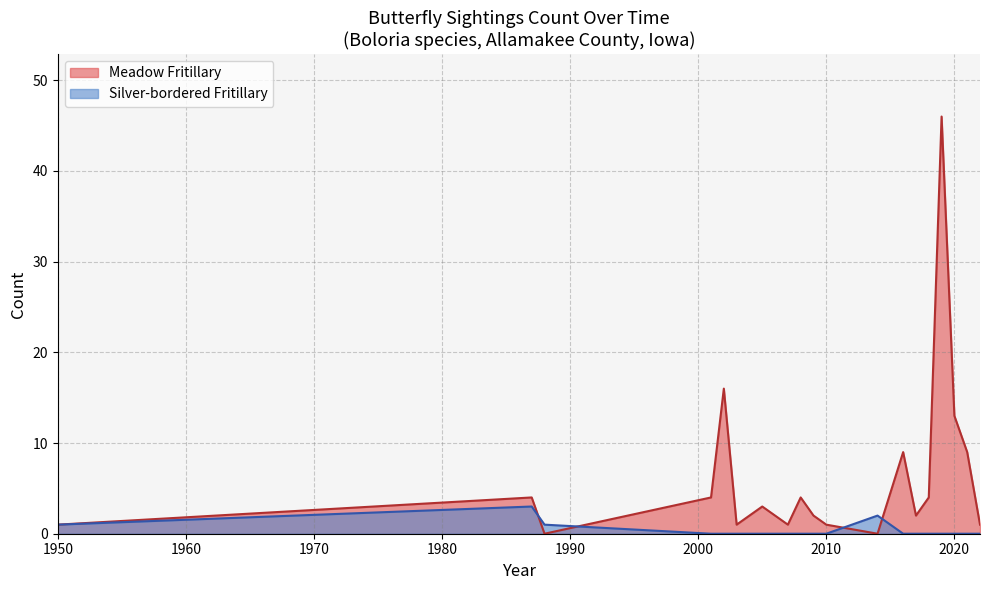

How many lines are shown in the chart?

2